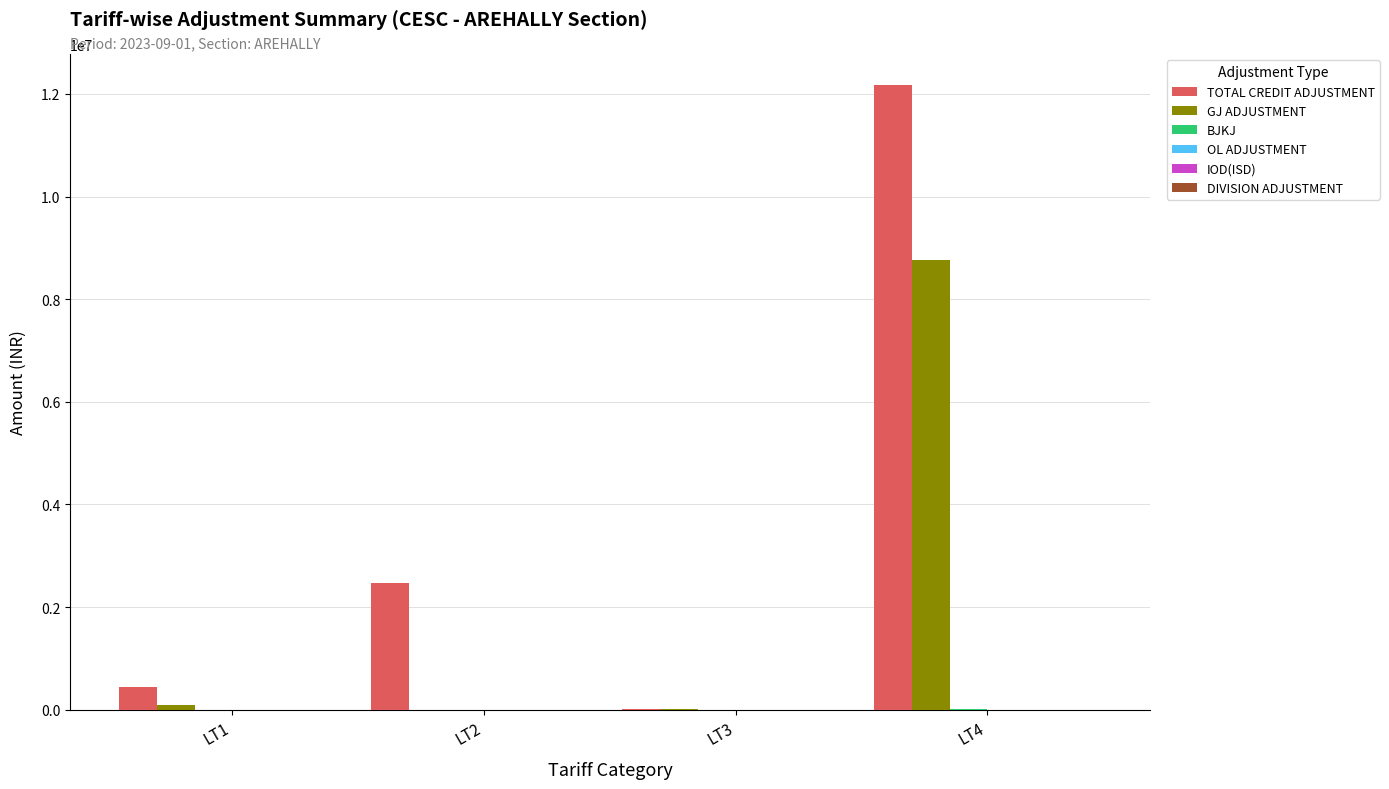

The value of GJ ADJUSTMENT at LT4 is 14416253.5. True or false?

False